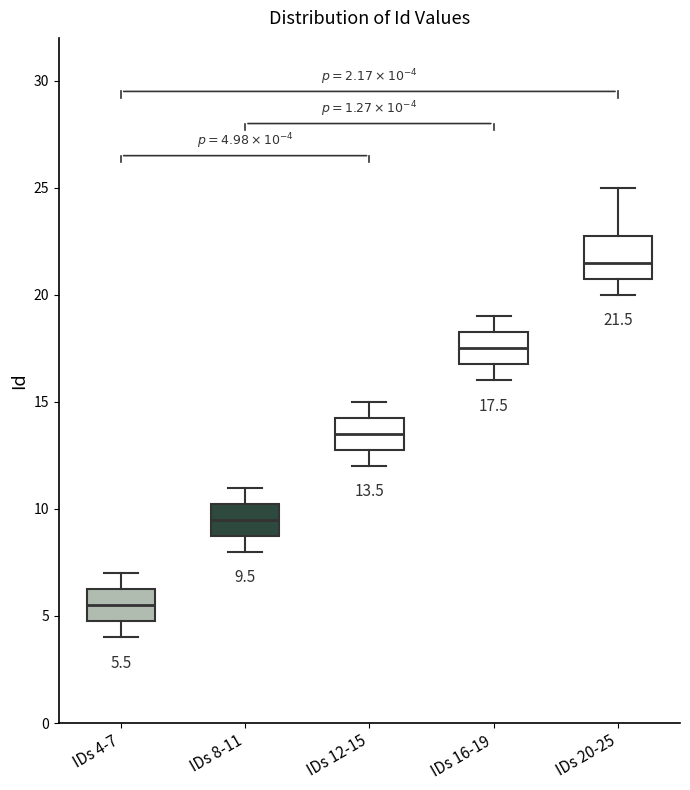

Which box has the lowest median line?

IDs 4-7